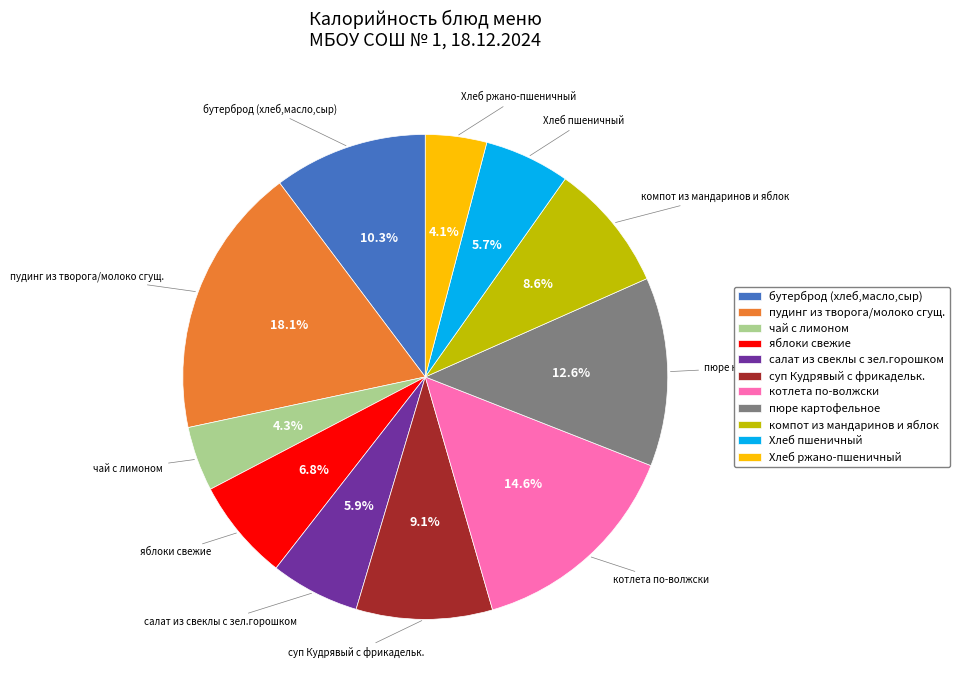

To the nearest percent, what percentage of the pie is суп Кудрявый с фрикадельк.?

9%